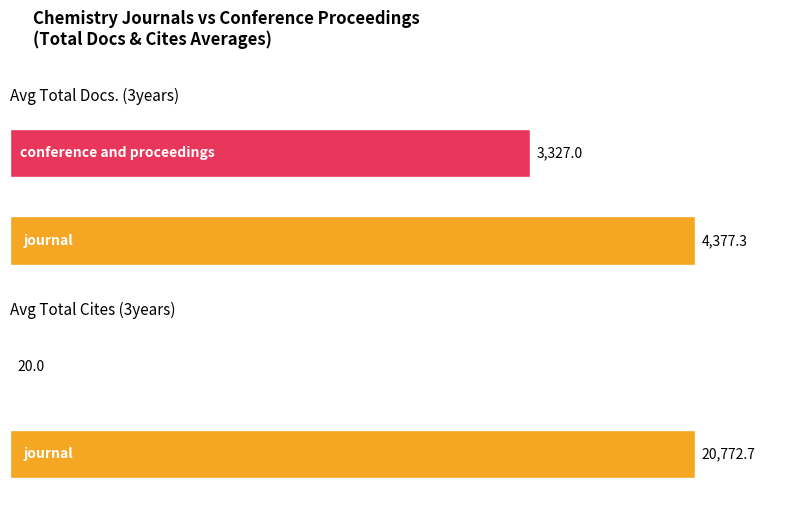

At which category is the sum across all series the highest?

journal